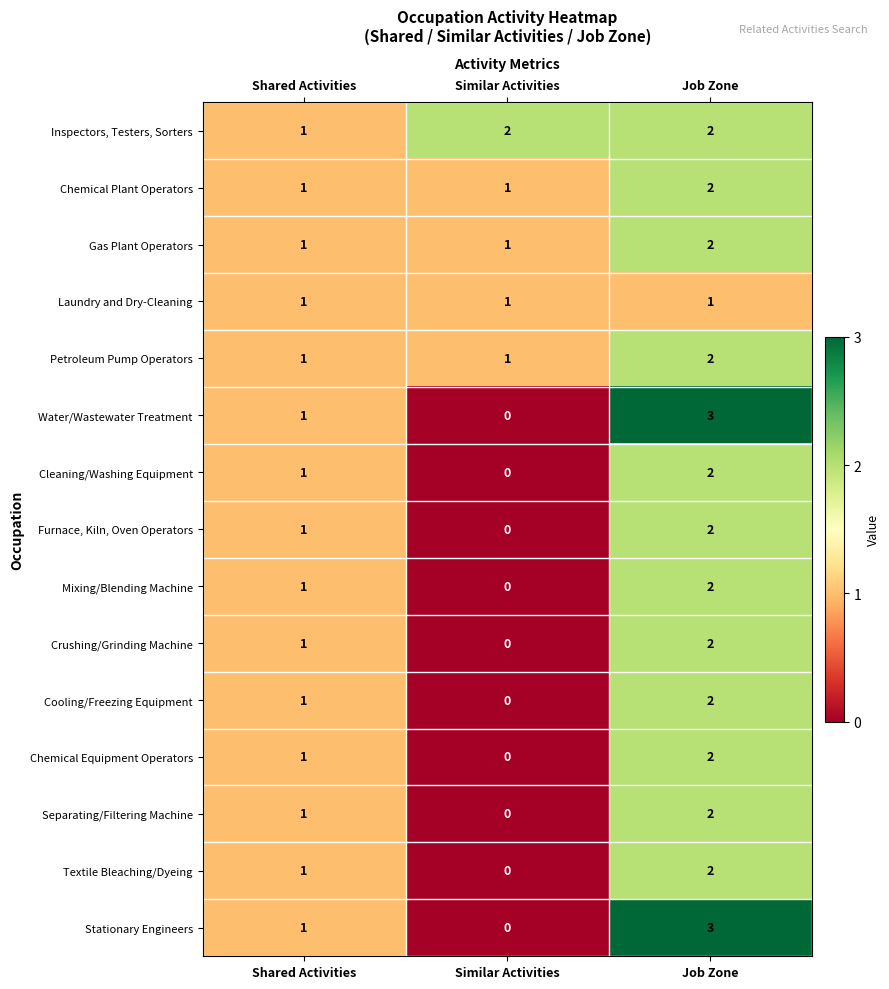

At which category does the chart reach its peak across all series?

Job Zone